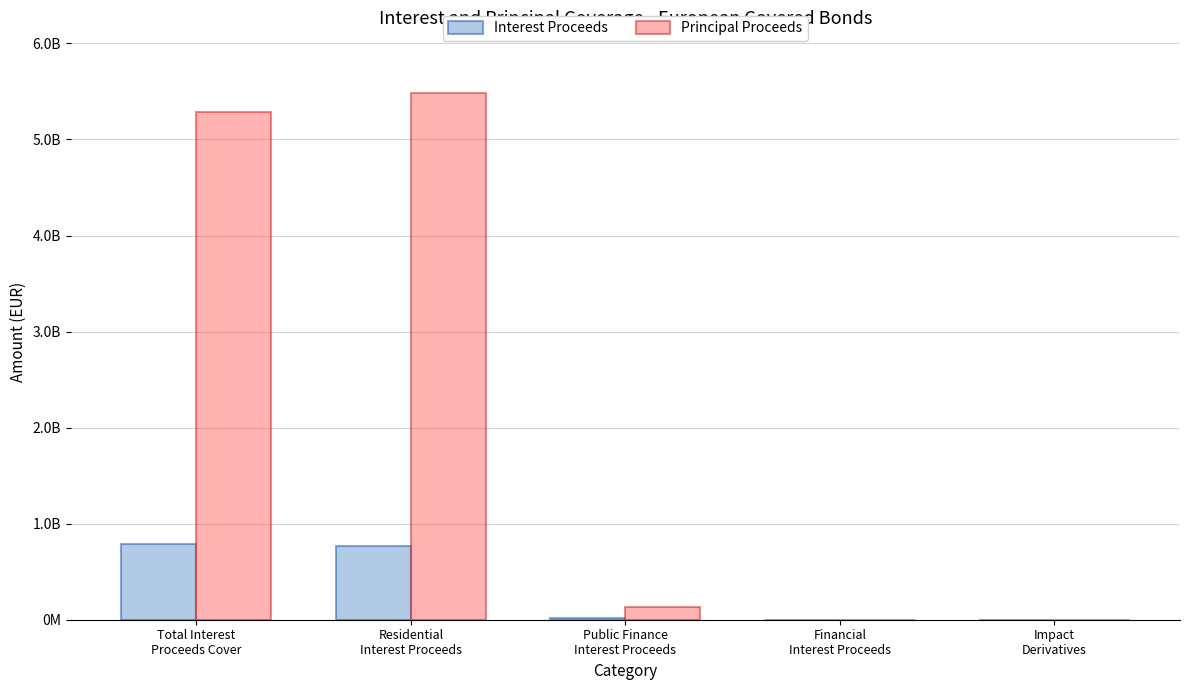

Are the bars horizontal?

No